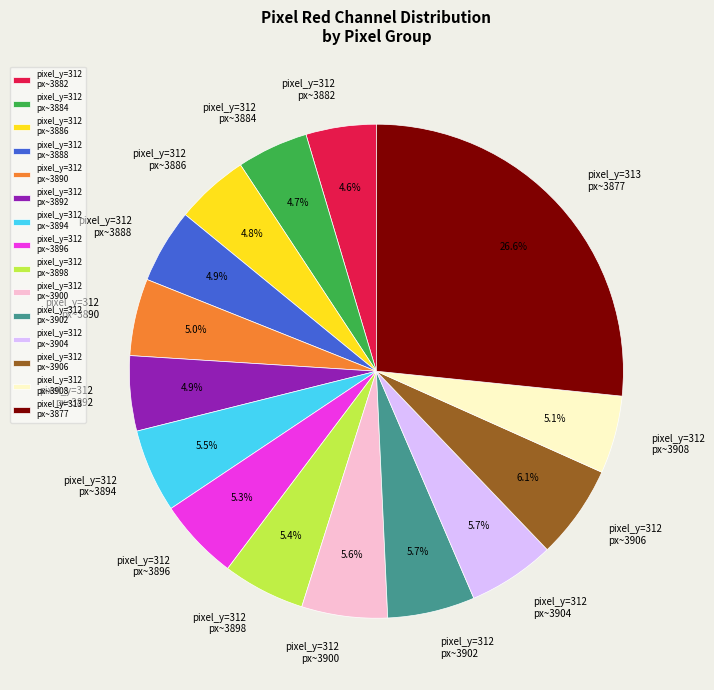

Is there a majority slice in this chart?

No